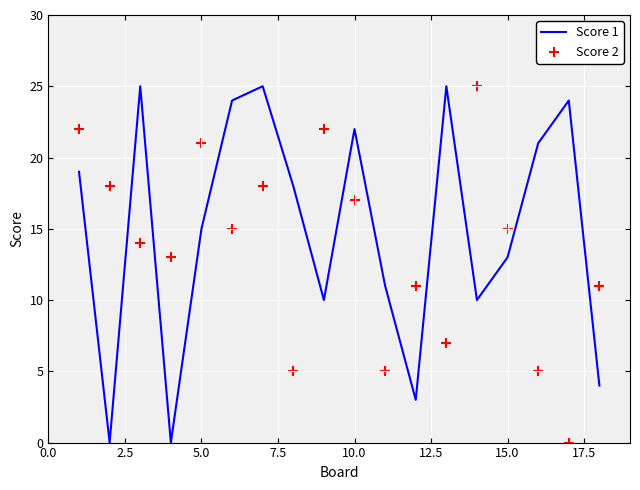

At how many categories does at least one series exceed 11?

15